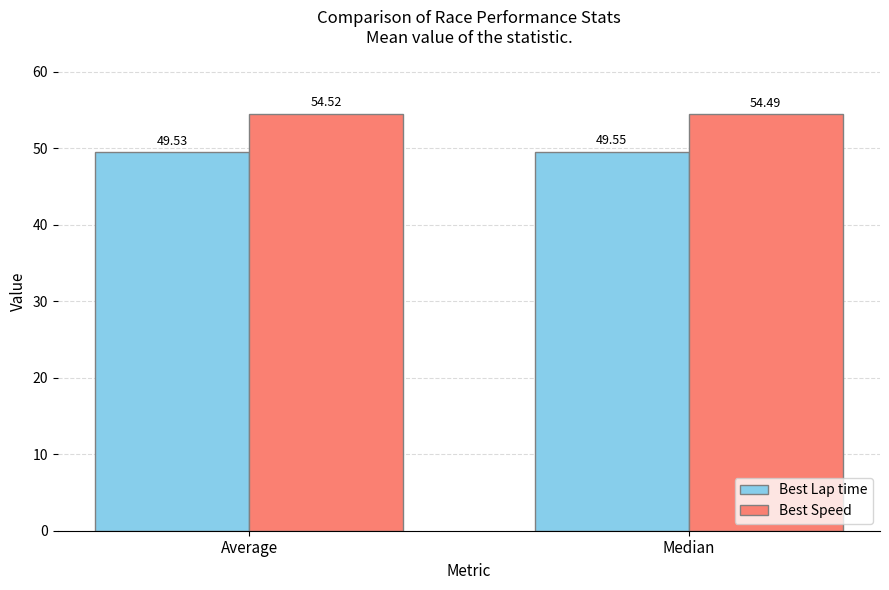

Rank the series at Average from highest to lowest value.

Best Speed, Best Lap time